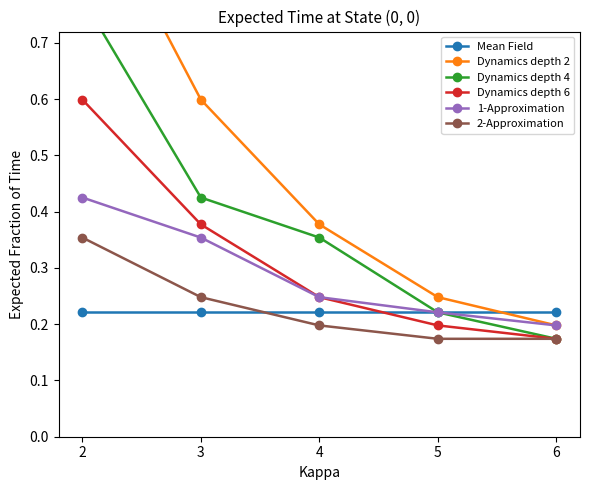

What is the greatest value displayed?

1.0